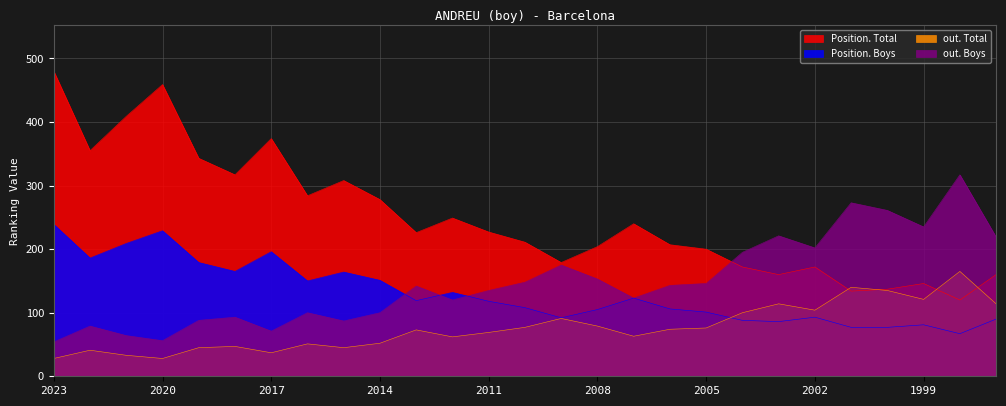

At which label does Position. Boys first exceed 118?

2023